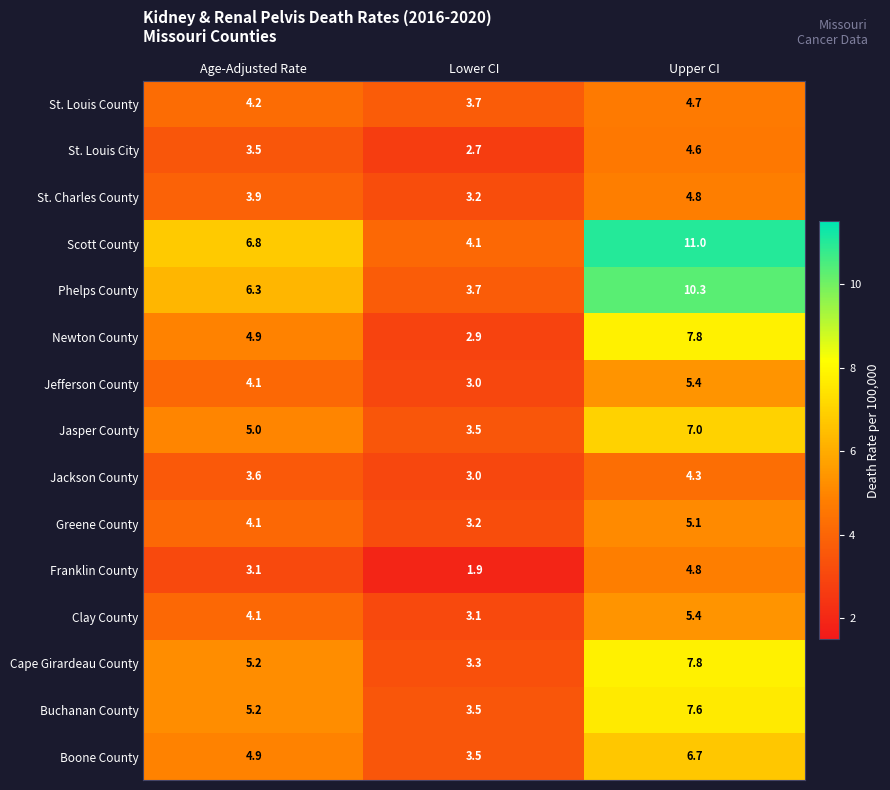

Rank the categories by St. Louis City value from lowest to highest.

Lower CI, Age-Adjusted Rate, Upper CI